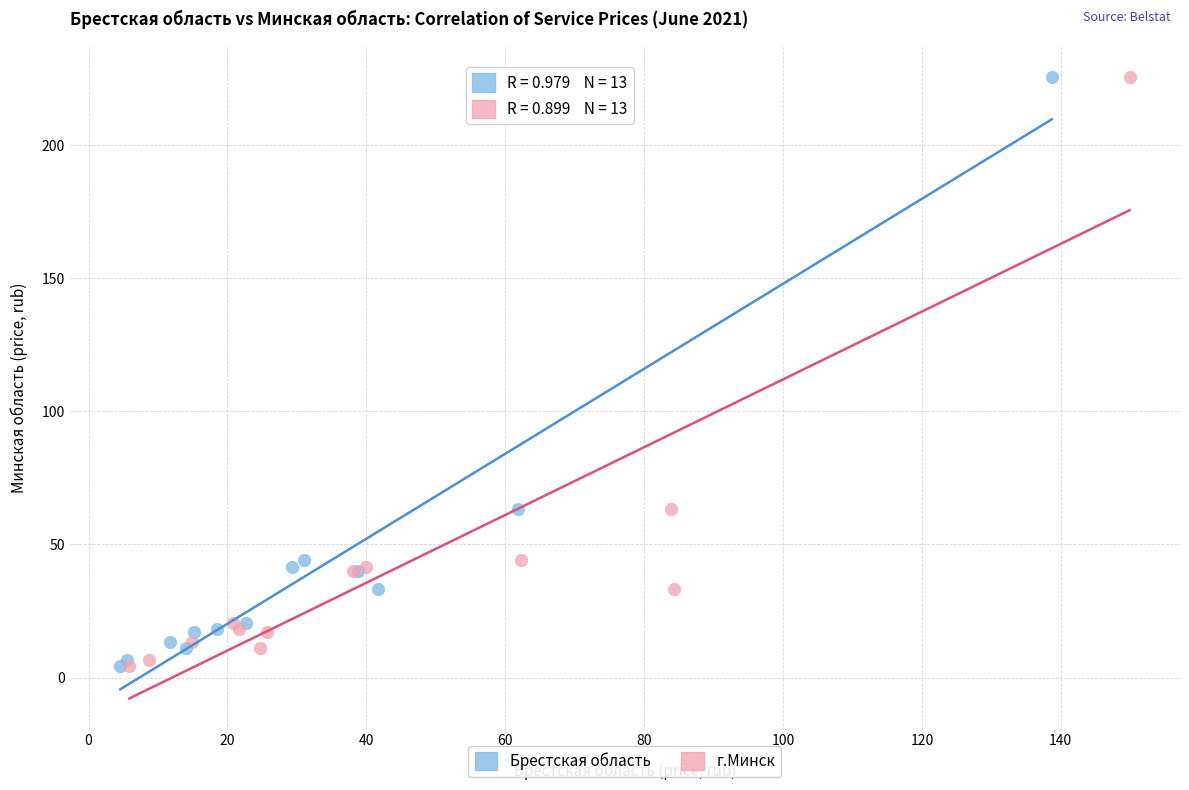

What are all the series names shown in the legend?

Брестская область, г.Минск